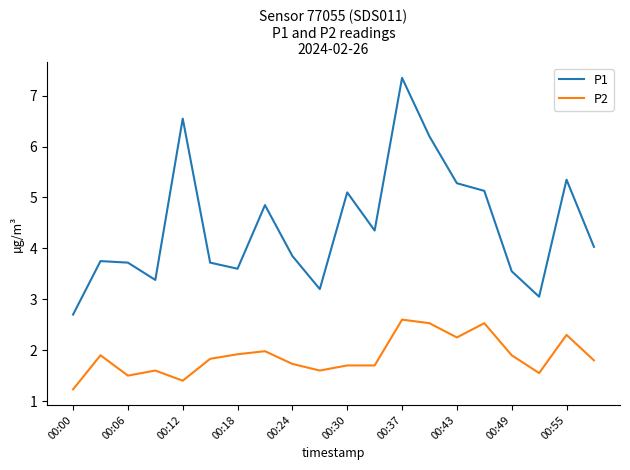

What is the difference between the maximum and minimum values in the P2 series?

1.4